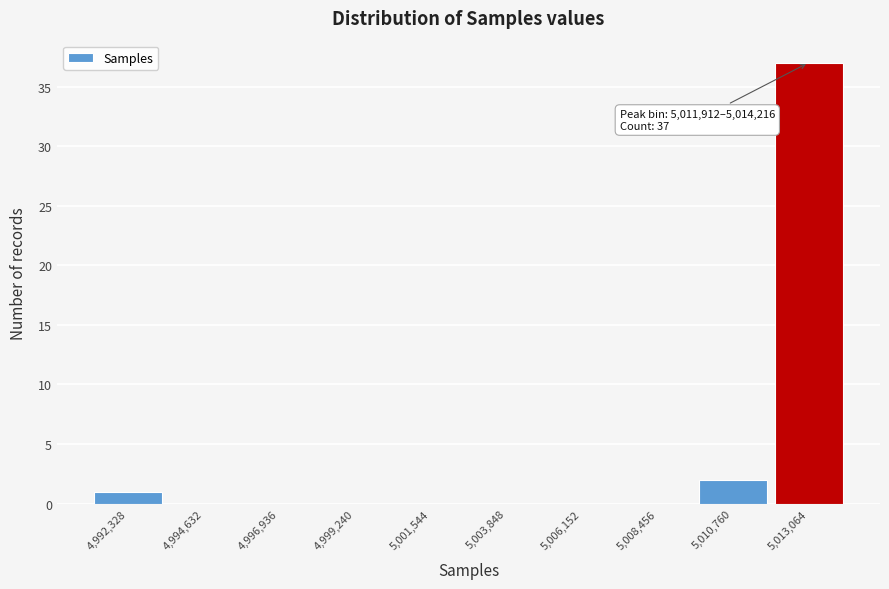

Which range on the x-axis has the tallest bar?

5012000 to 5014000